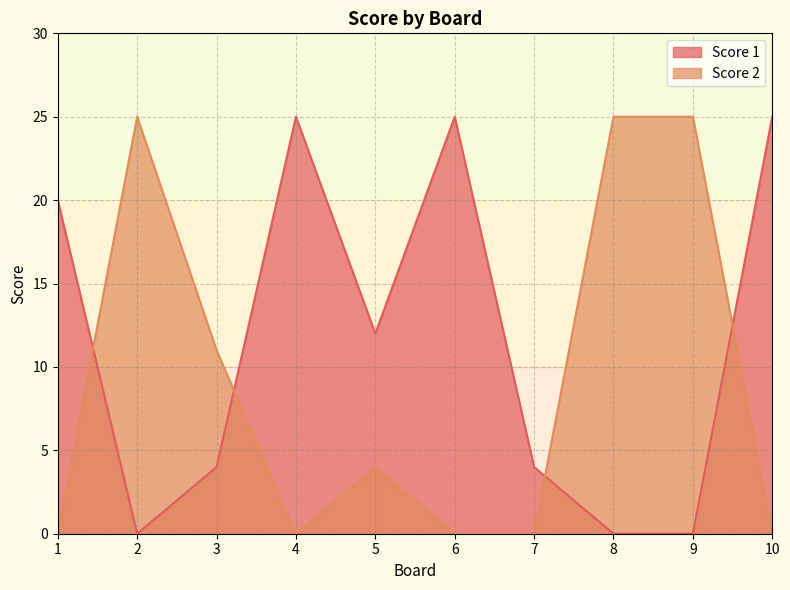

Does the chart display data point markers on the line(s)?

No